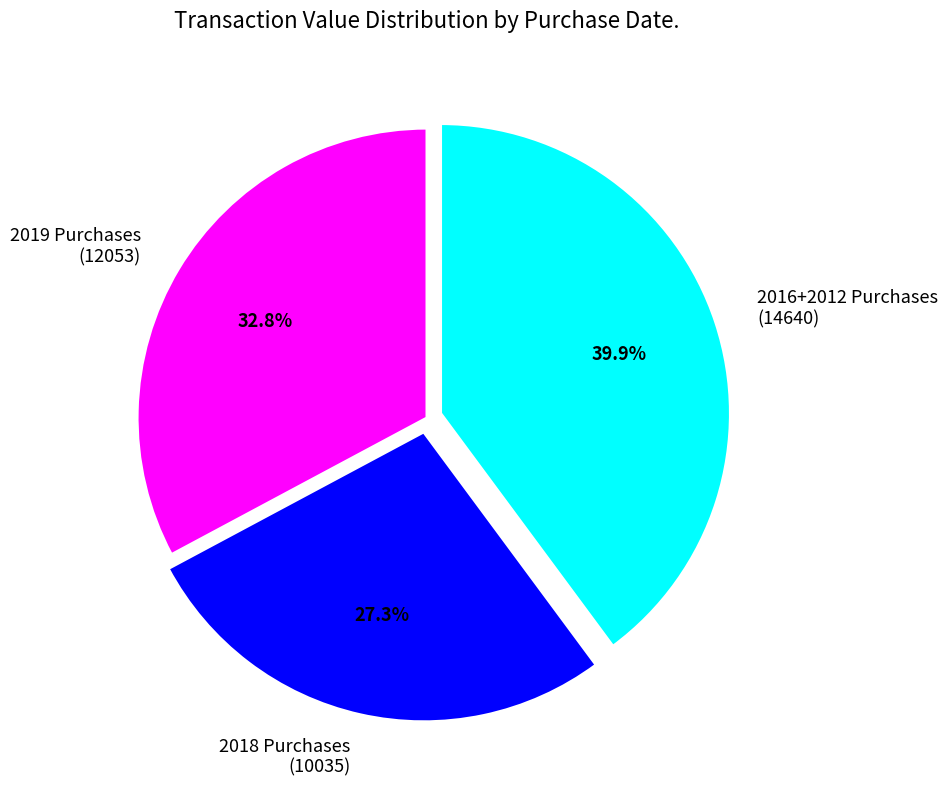

What is the largest slice in the pie chart?

2016+2012 Purchases (14640)